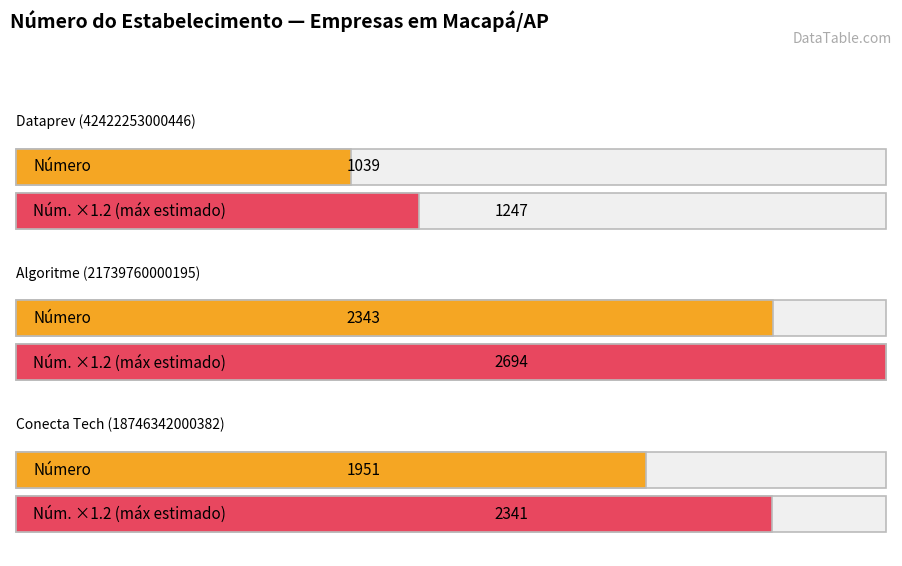

What is the average value?

1778